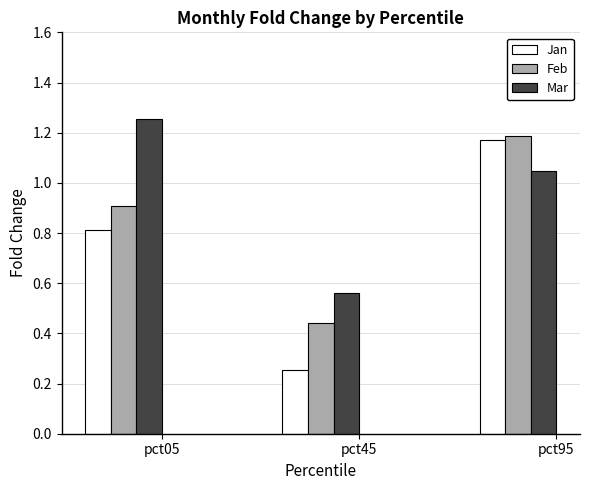

List the series in order of their peak value, lowest first.

Jan, Feb, Mar